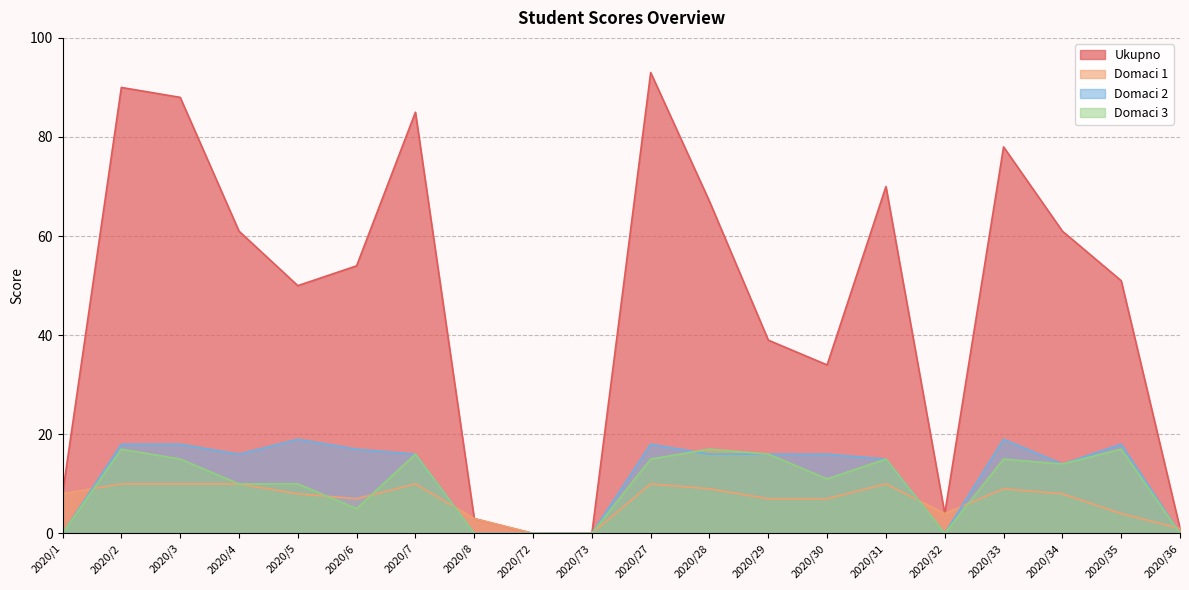

What is the sum of all Ukupno values?

937